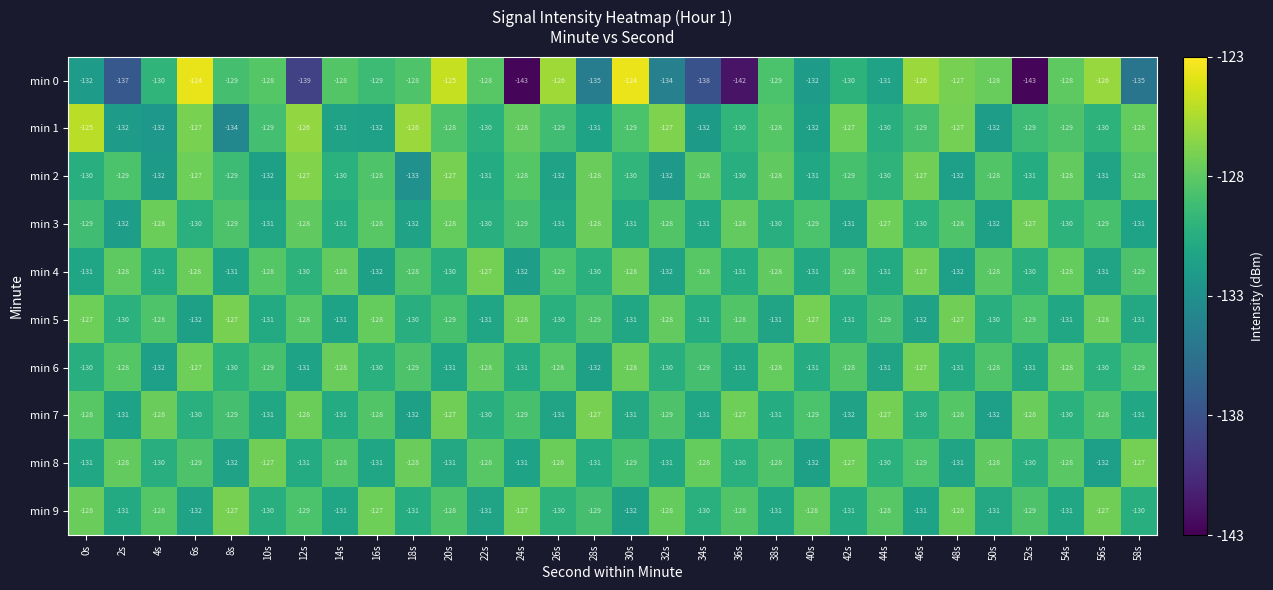

What is the sum of all min 5 values?

-3883